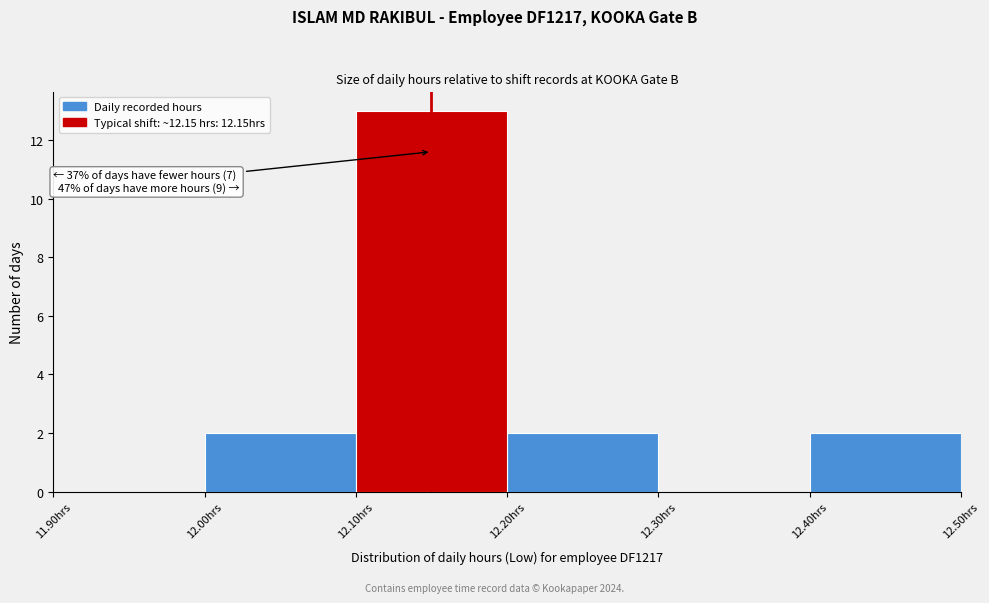

Over which range of the x-axis is the bar tallest?

12.1 to 12.2